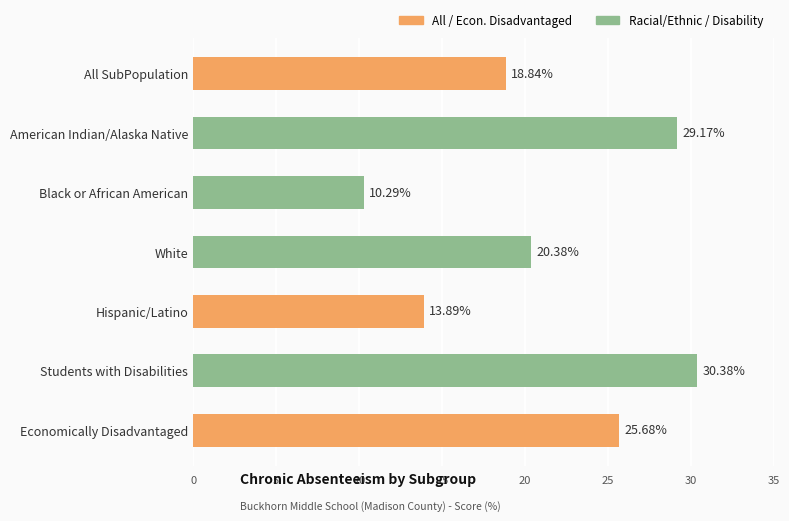

At which category does the chart reach its peak across all series?

Students with Disabilities